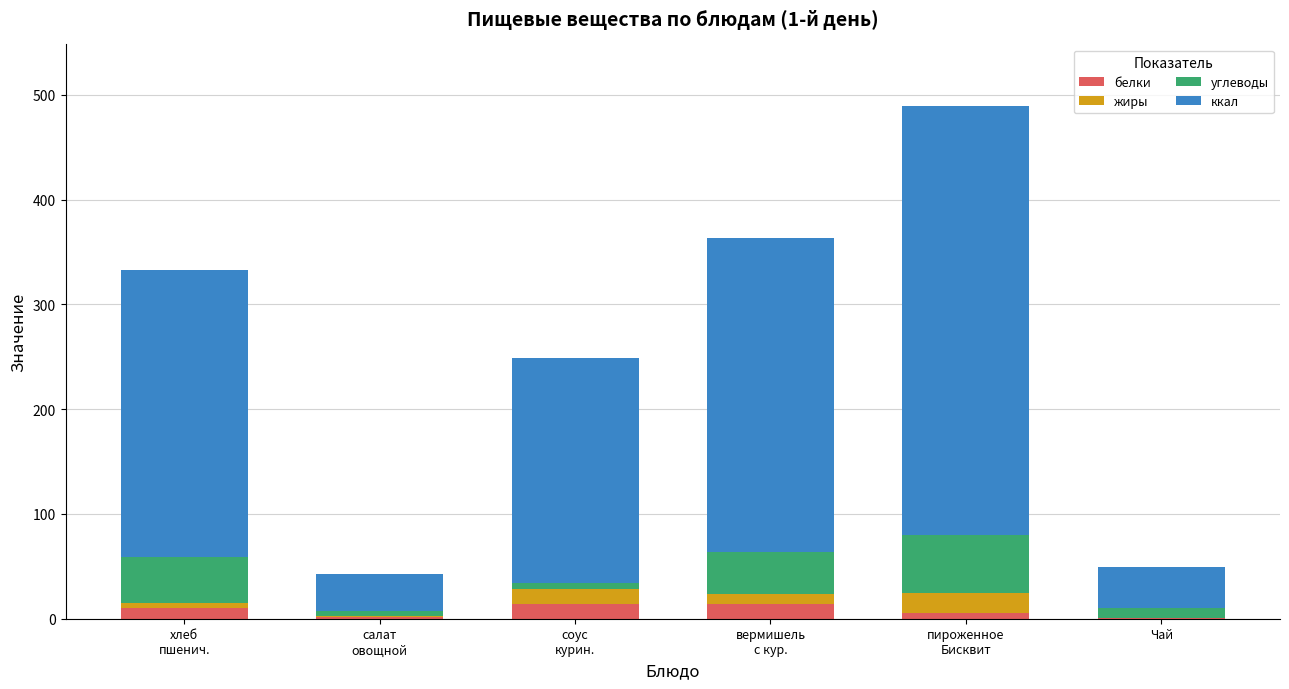

Count the number of data series in this chart.

4